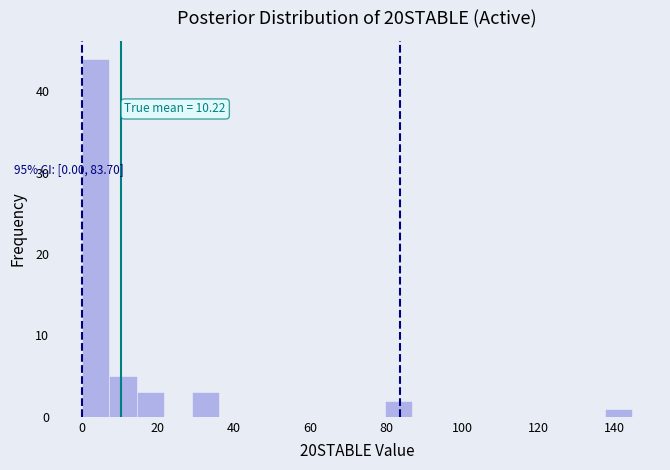

Read against the x-axis, roughly where is the centre of the tallest bar?

4